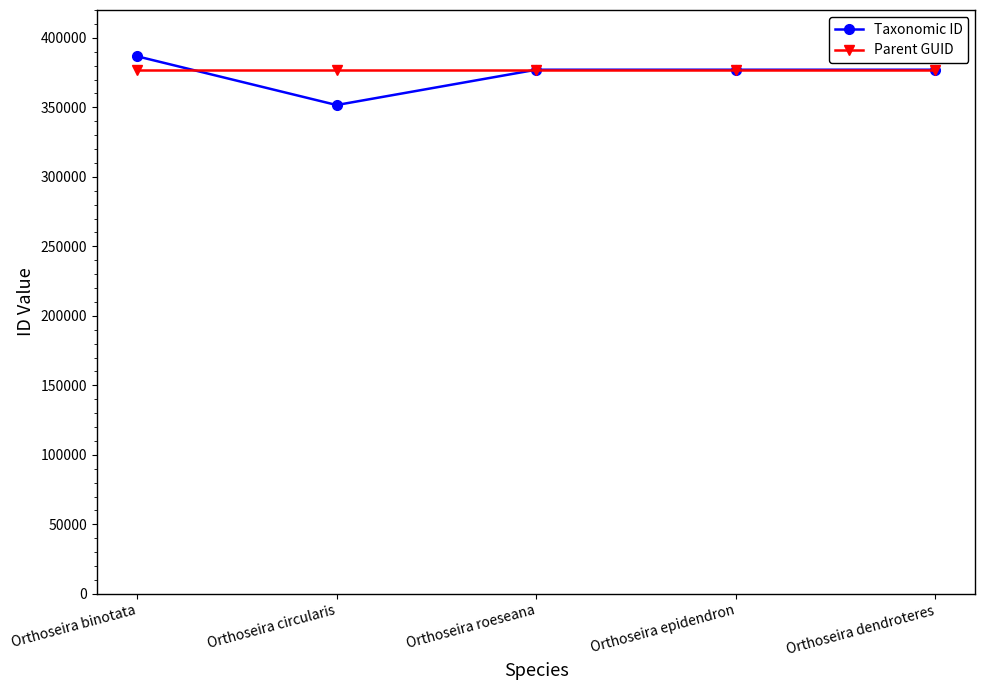

What is the label of the 4th point from the left?

Orthoseira epidendron